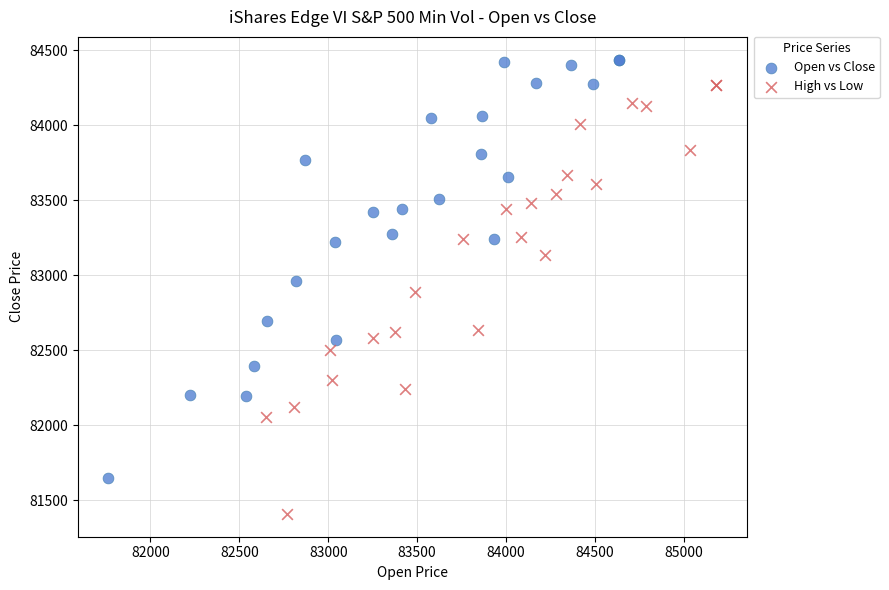

Which series contains the lowest Y value?

High vs Low